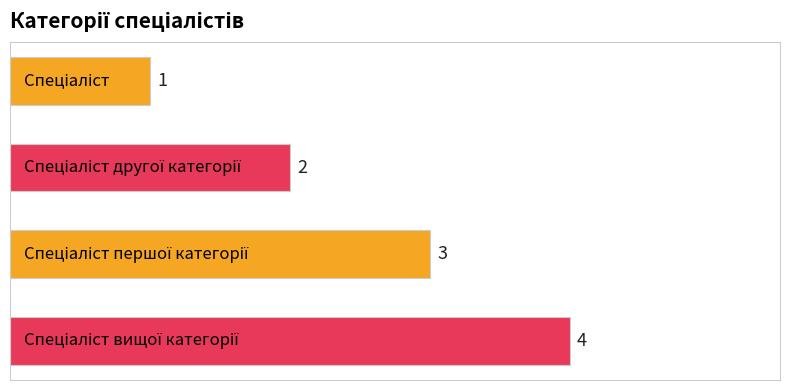

What is the greatest value displayed?

4